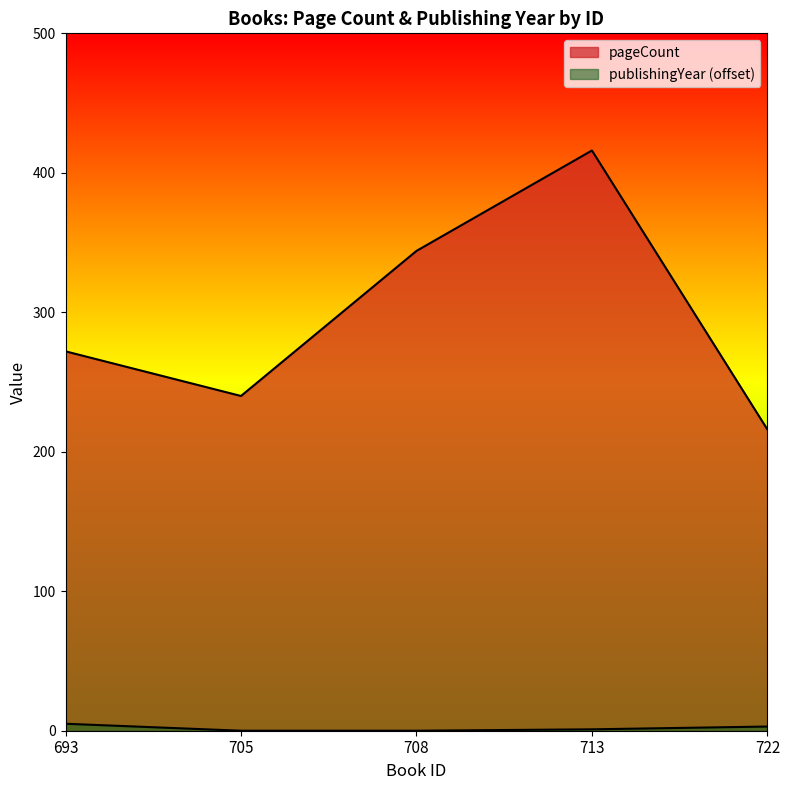

Which series has the largest total across all categories?

pageCount